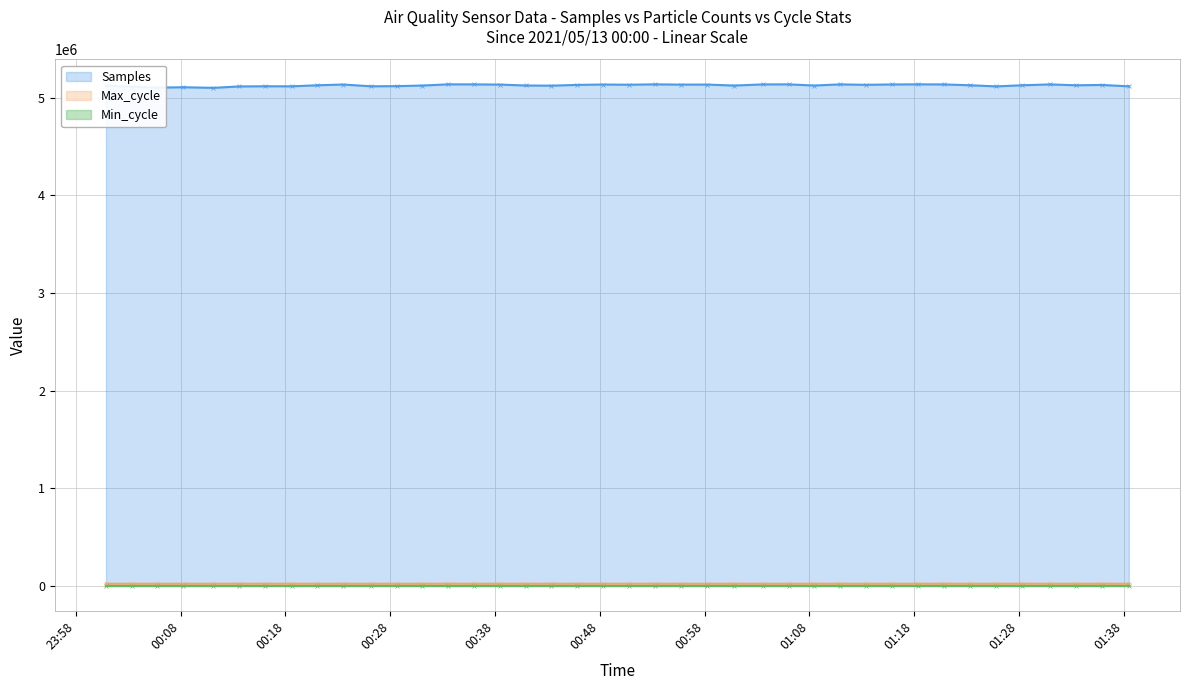

What is the value of the Max_cycle point at the 10th from the left?

20471